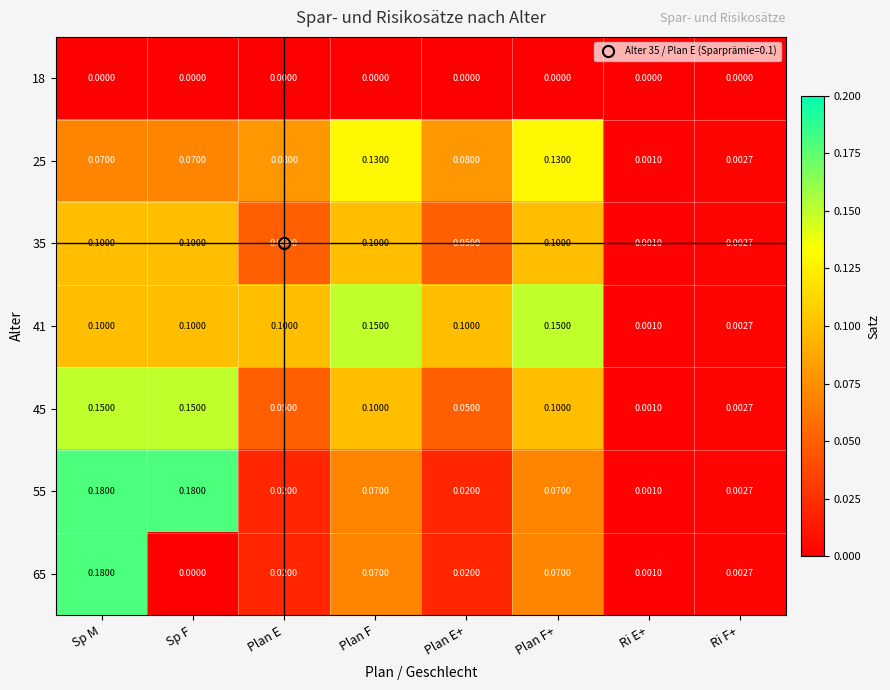

At which category is the sum across all series the highest?

Sp M